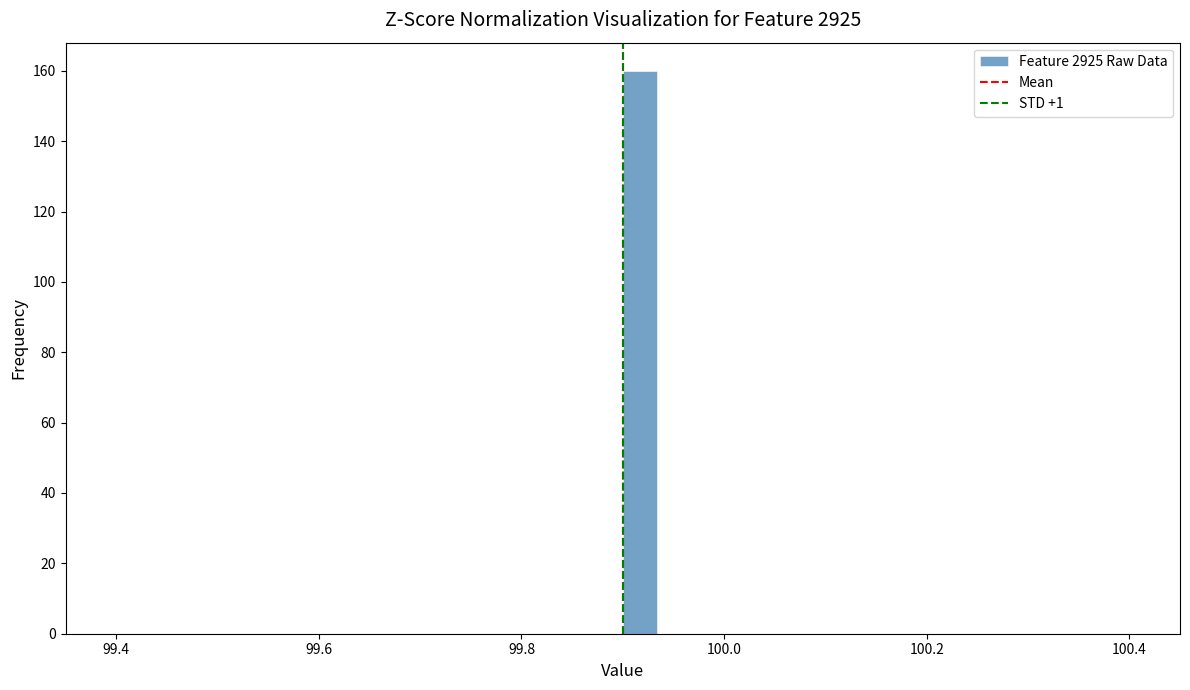

Around what value on the x-axis is the tallest bar? Give the approximate position of its centre, as read against the axis.

99.92